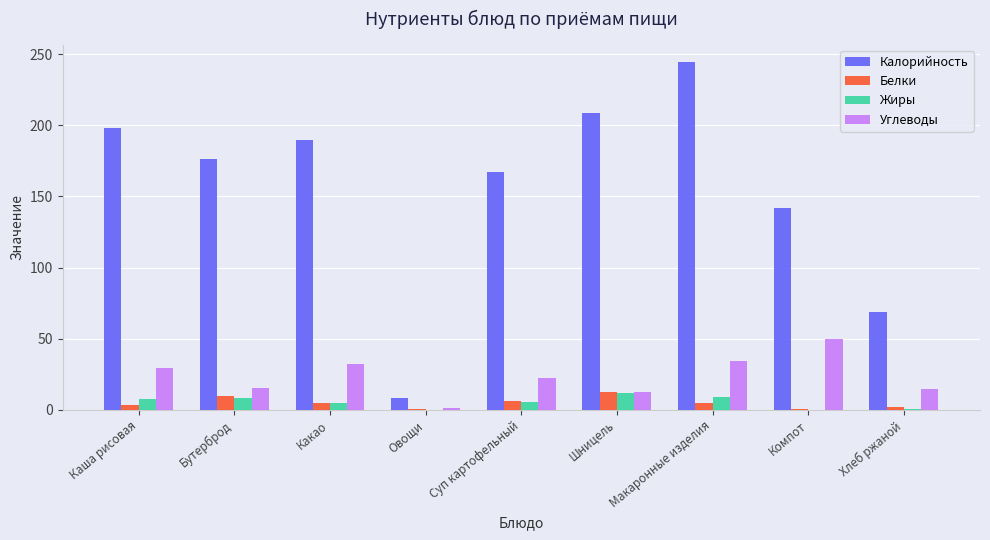

At which category does the chart reach its peak across all series?

Макаронные изделия